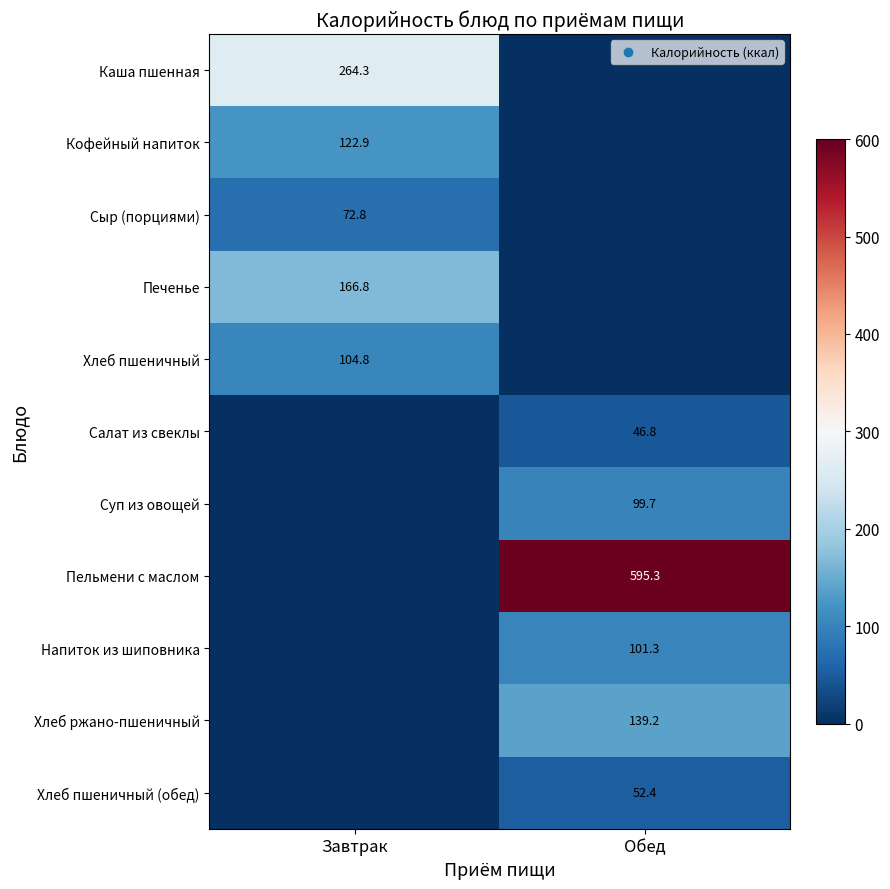

Is the value of Напиток из шиповника at Обед greater than the value of Каша пшенная at Завтрак?

No